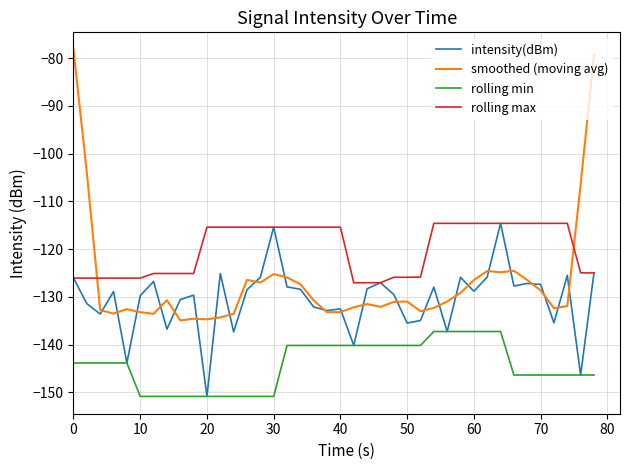

How many distinct data groups are displayed?

4